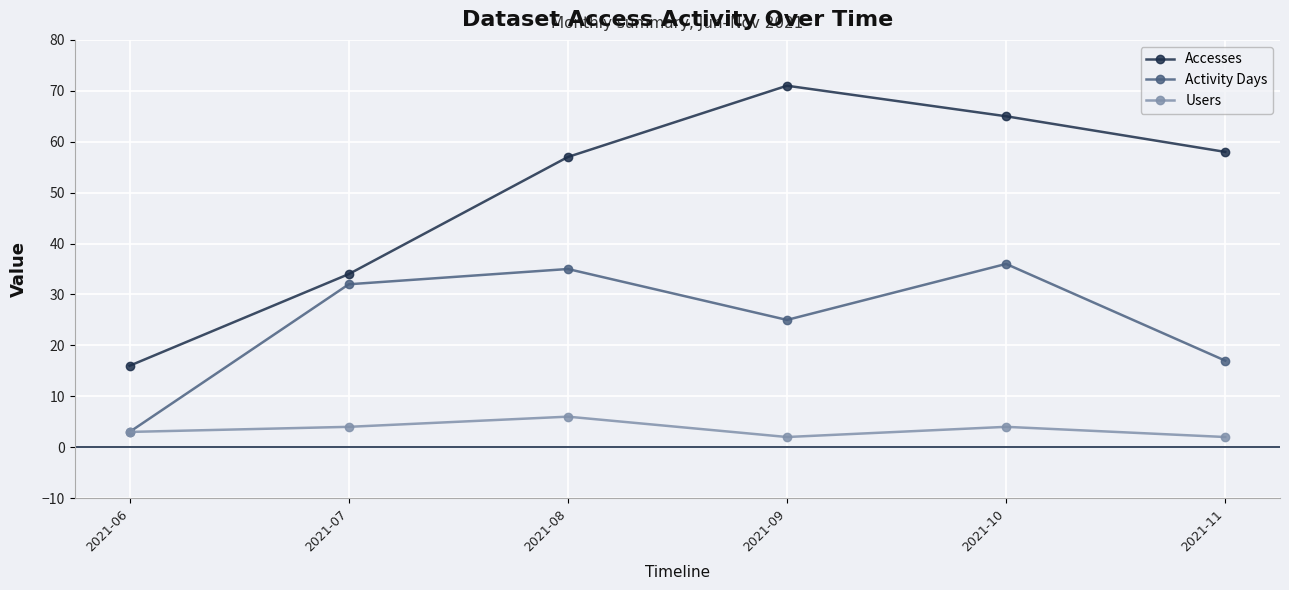

Reading left to right, what are all the values shown in this chart?

Accesses: 2021-06=16	2021-07=34	2021-08=57	2021-09=71	2021-10=65	2021-11=58
Activity Days: 2021-06=3	2021-07=32	2021-08=35	2021-09=25	2021-10=36	2021-11=17
Users: 2021-06=3	2021-07=4	2021-08=6	2021-09=2	2021-10=4	2021-11=2